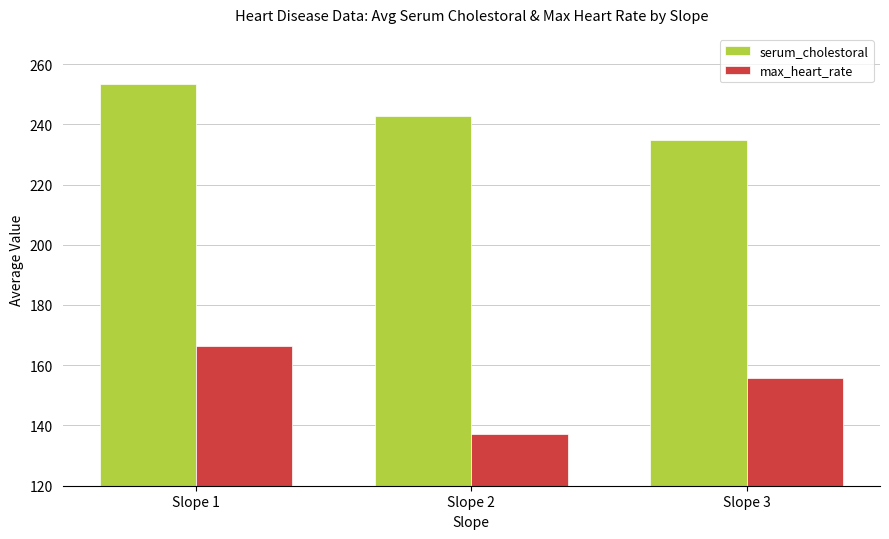

Count the number of data series in this chart.

2